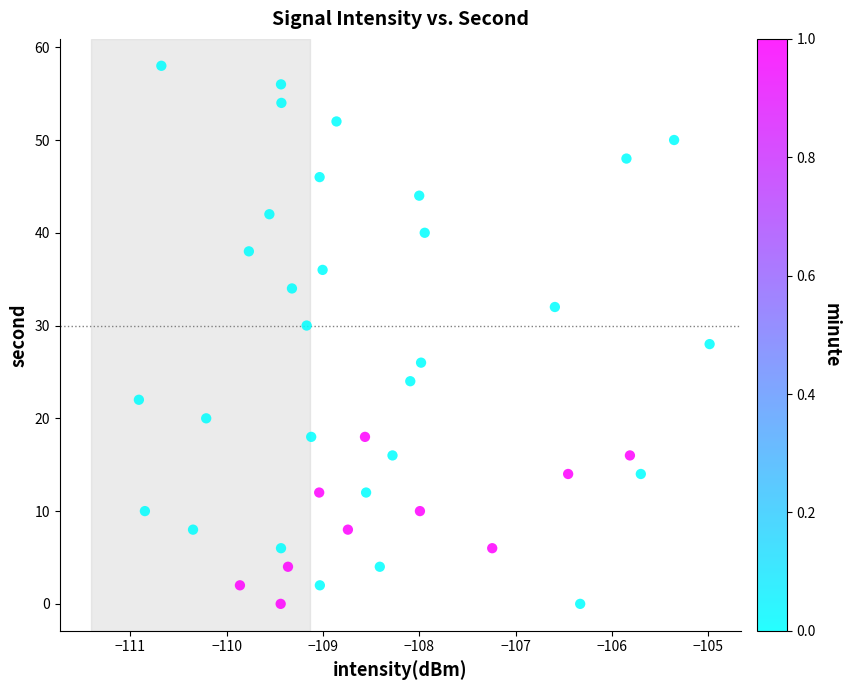

What is the range of Y values (max minus min)?

58